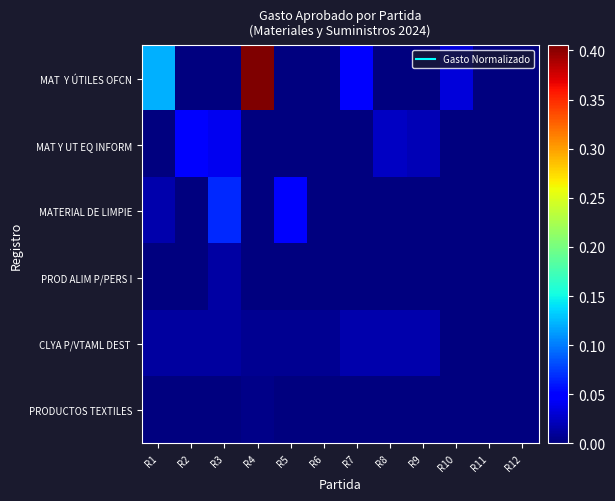

List the series in order of their peak value, lowest first.

PRODUCTOS TEXTILES, PROD ALIM P/PERS I, CLYA P/VTAML DEST, MAT Y UT EQ INFORM, MATERIAL DE LIMPIE, MAT Y ÚTILES OFCN